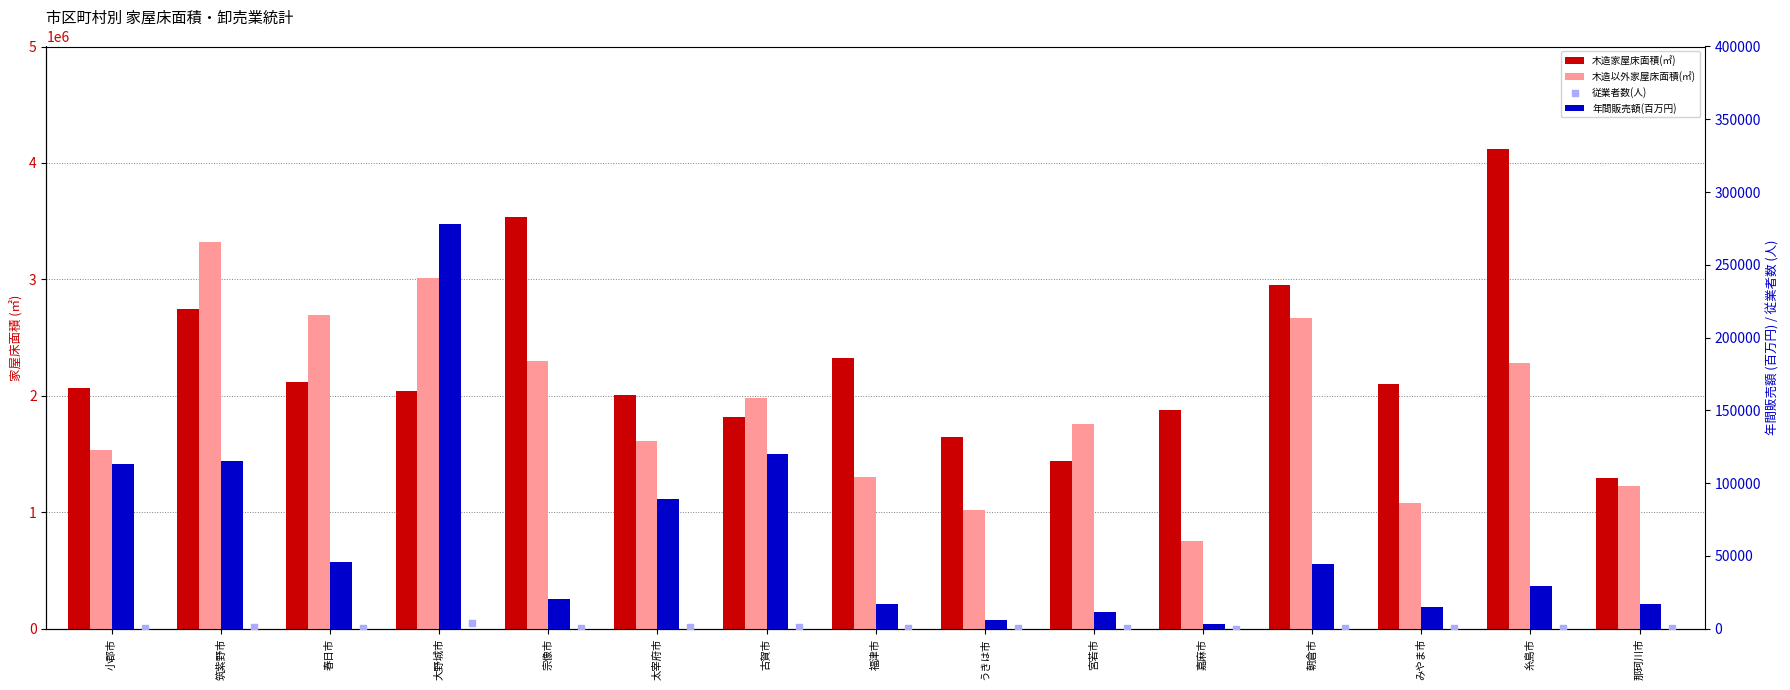

At how many categories does at least one series exceed 1974490?

11